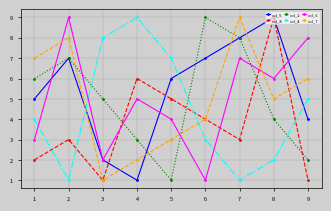

Between which two adjacent categories do col_2 and col_7 first intersect?

2 and 3